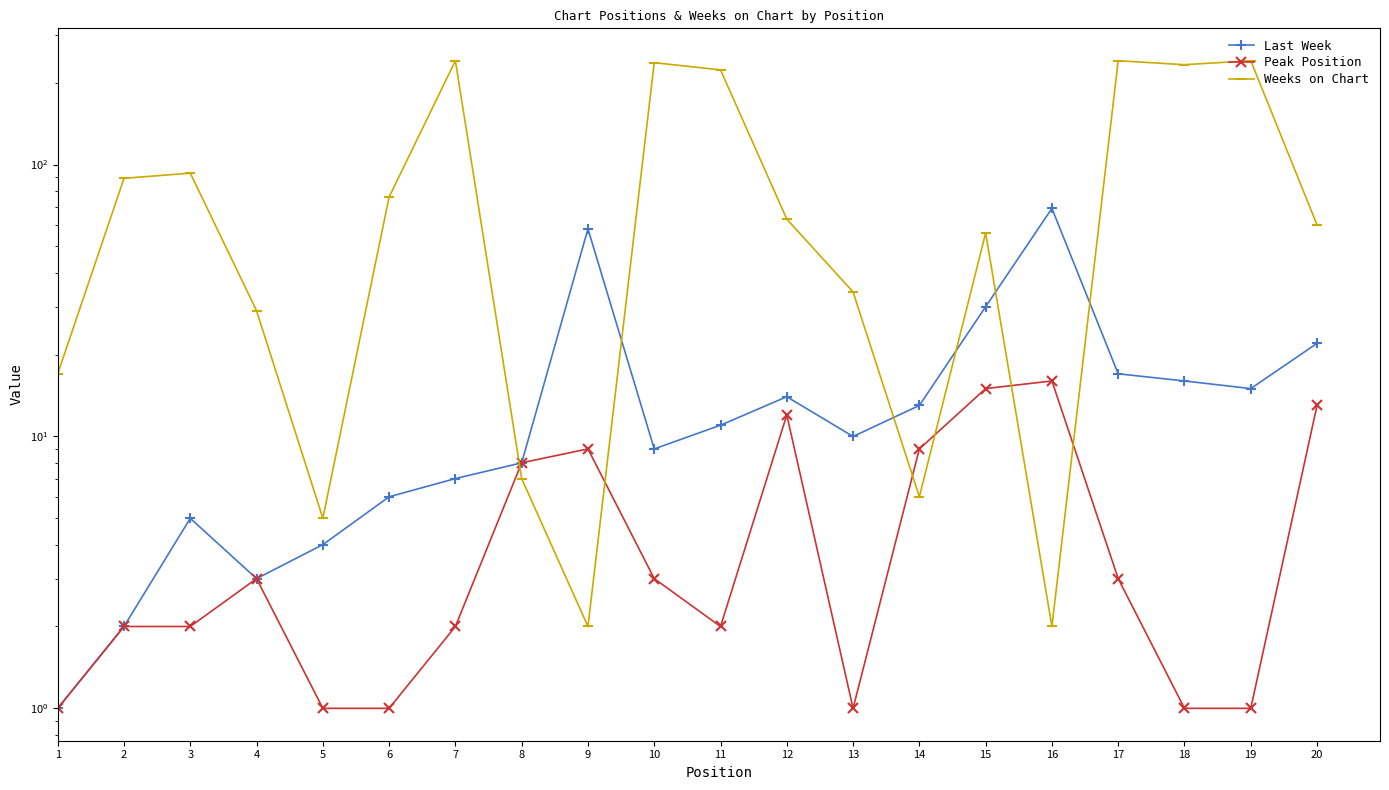

At which category is the sum across all series the highest?

17